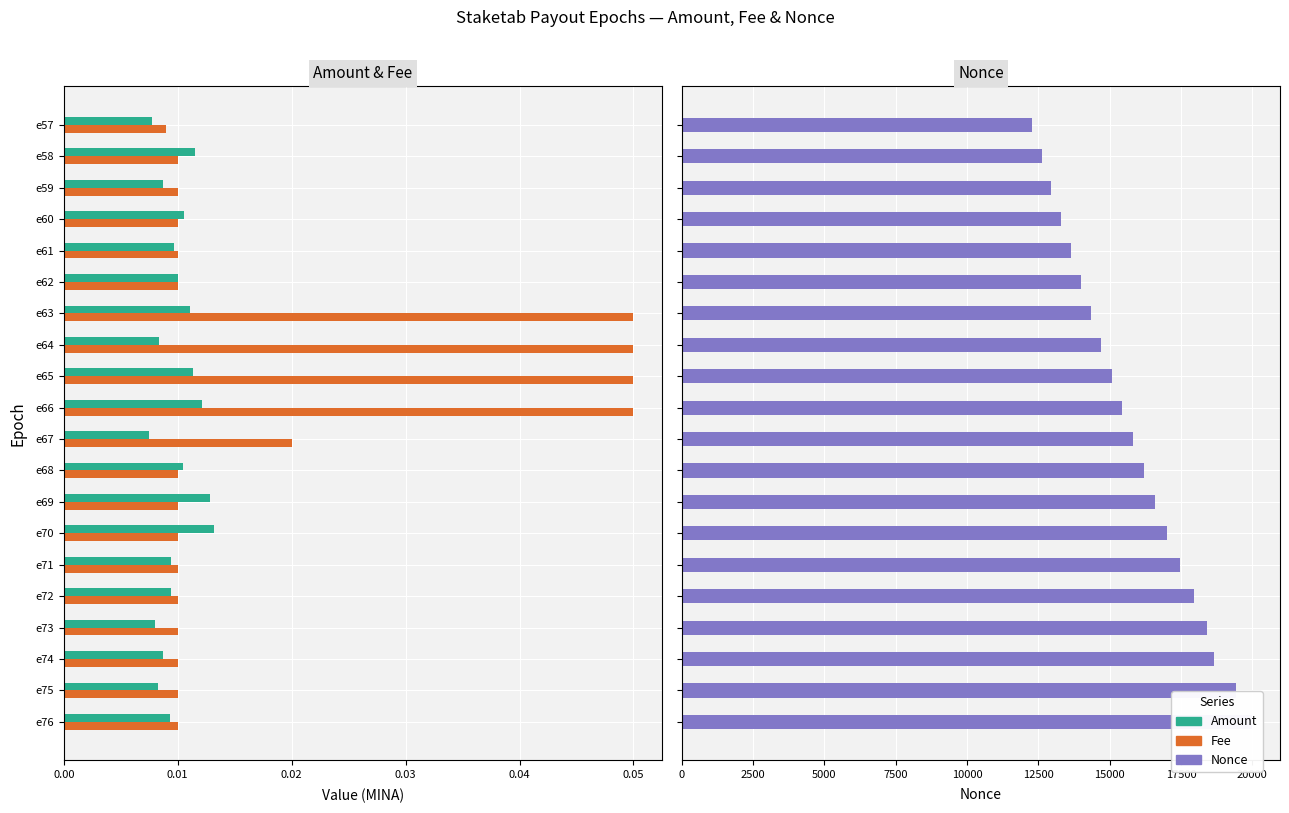

Are the bars grouped side by side (vs. stacked)?

Yes